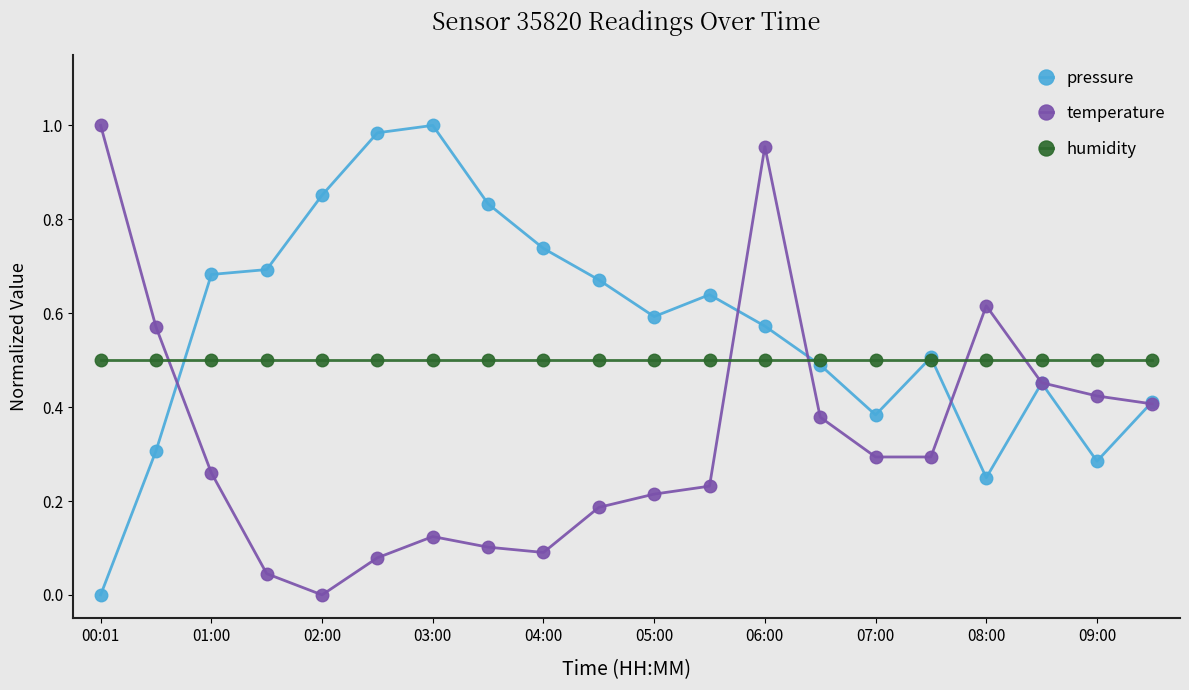

Which series ends up on top after the final intersection of temperature and humidity?

humidity